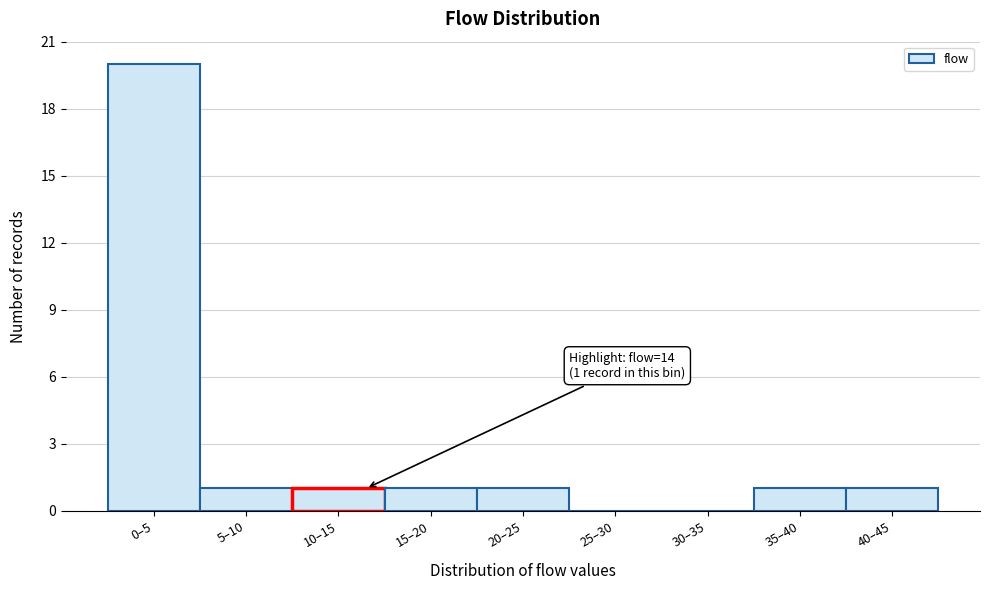

Reading right to left, list all the values displayed in this chart.

40–45=1	35–40=1	30–35=0	25–30=0	20–25=1	15–20=1	10–15=1	5–10=1	0–5=20